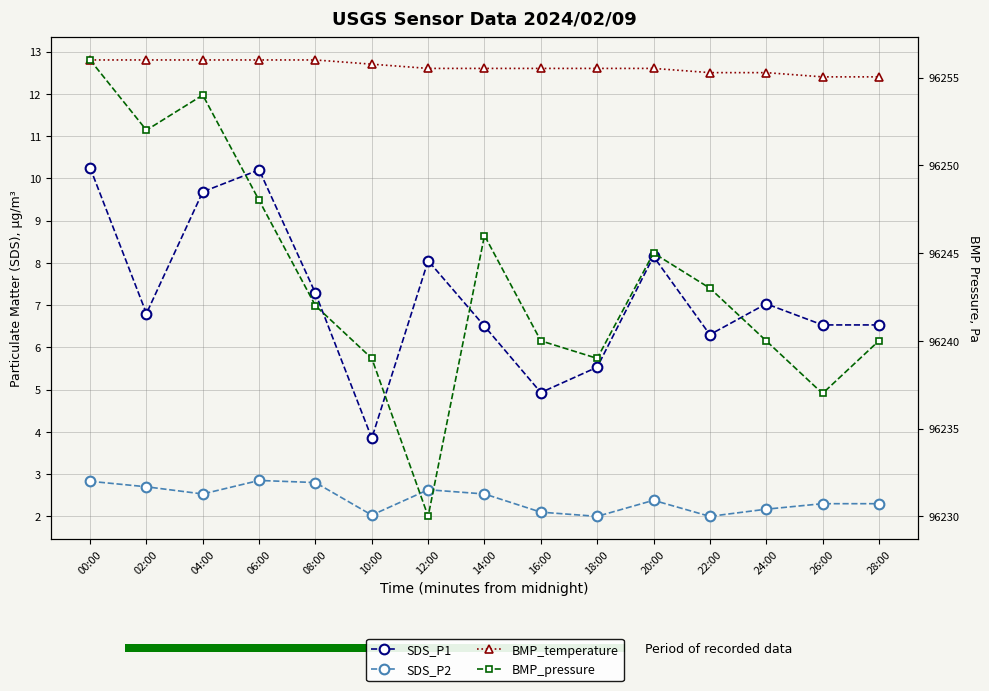

What are all the series names shown in the legend?

SDS_P1, SDS_P2, BMP_temperature, BMP_pressure